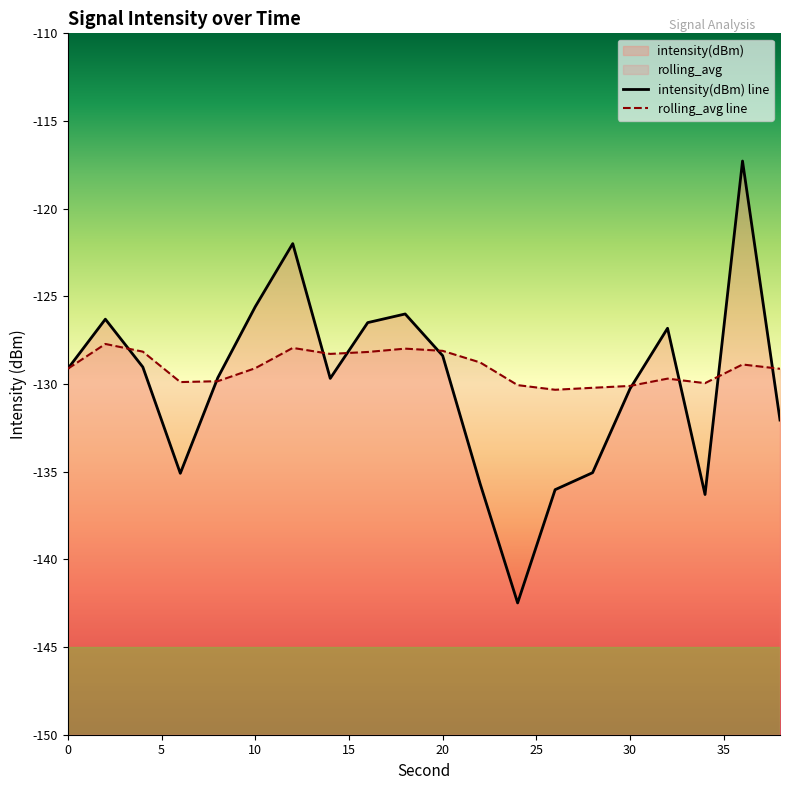

What is the highest value of the intensity(dBm) series?

-117.3